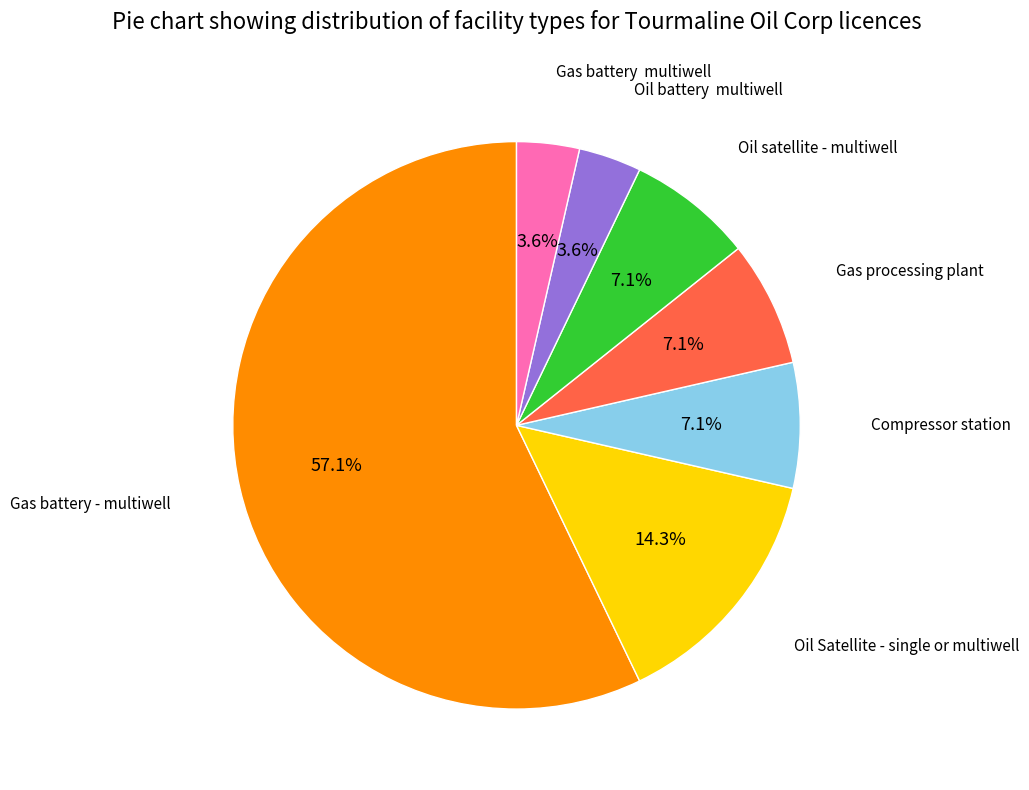

What percentage is the Oil Satellite - single or multiwell slice, to the nearest percent?

14%